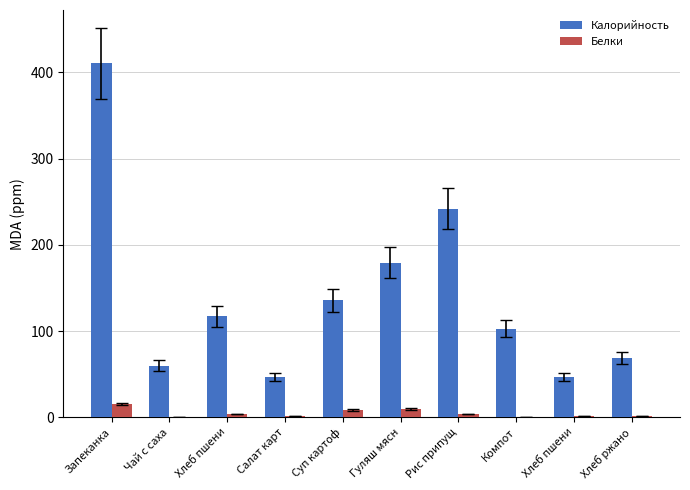

Count the number of data series in this chart.

2